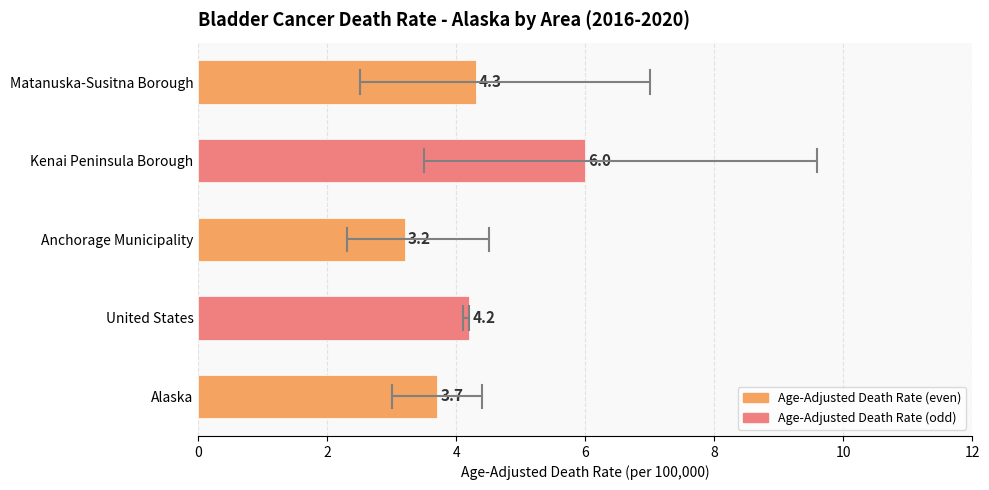

What is the label of the 2nd bar from the right?

Kenai Peninsula Borough